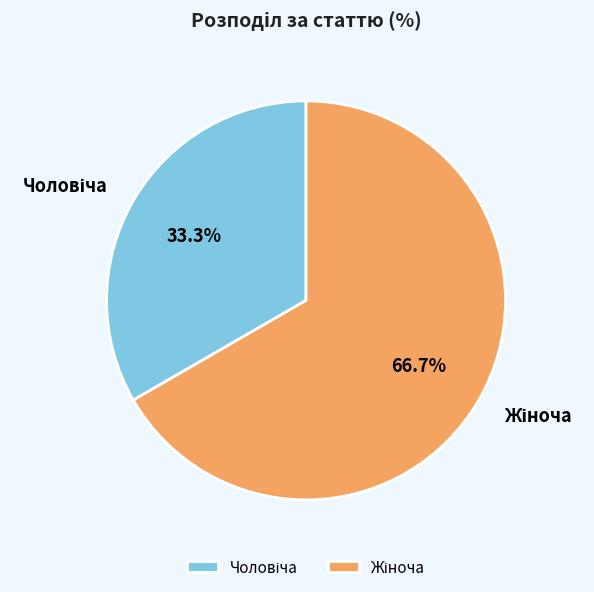

Does any single category account for the majority?

Yes